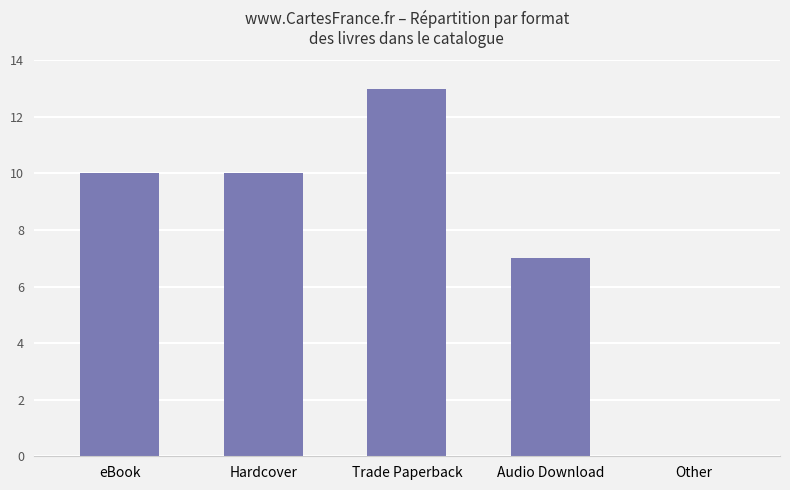

Are the bars horizontal?

No